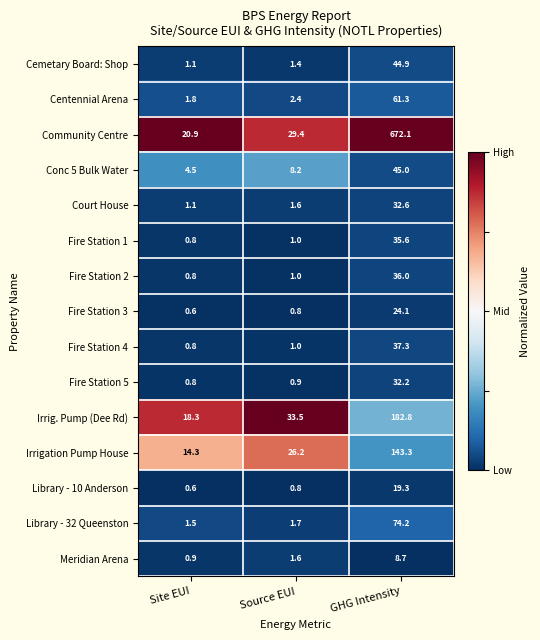

Which series has the largest range (max minus min)?

Community Centre